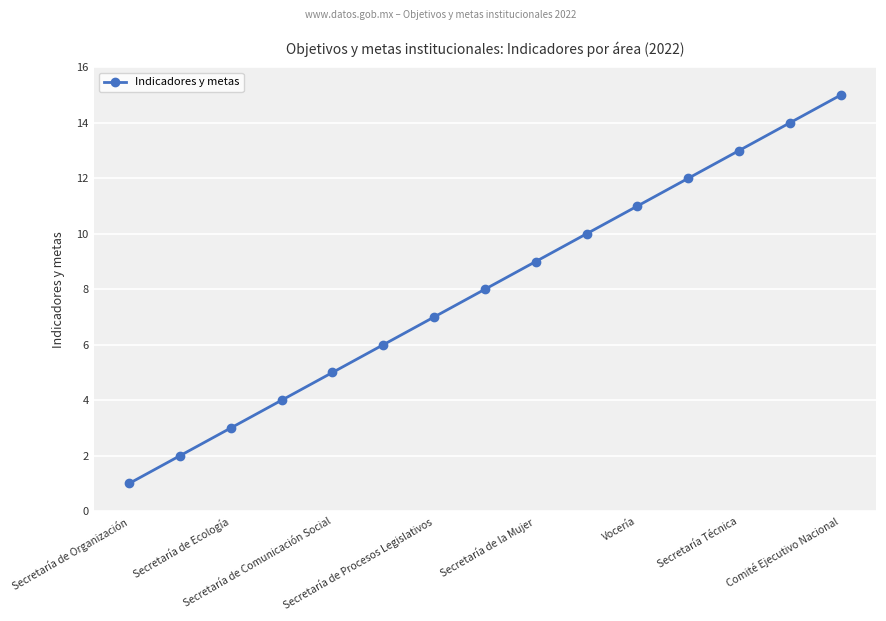

What is the average value?

8